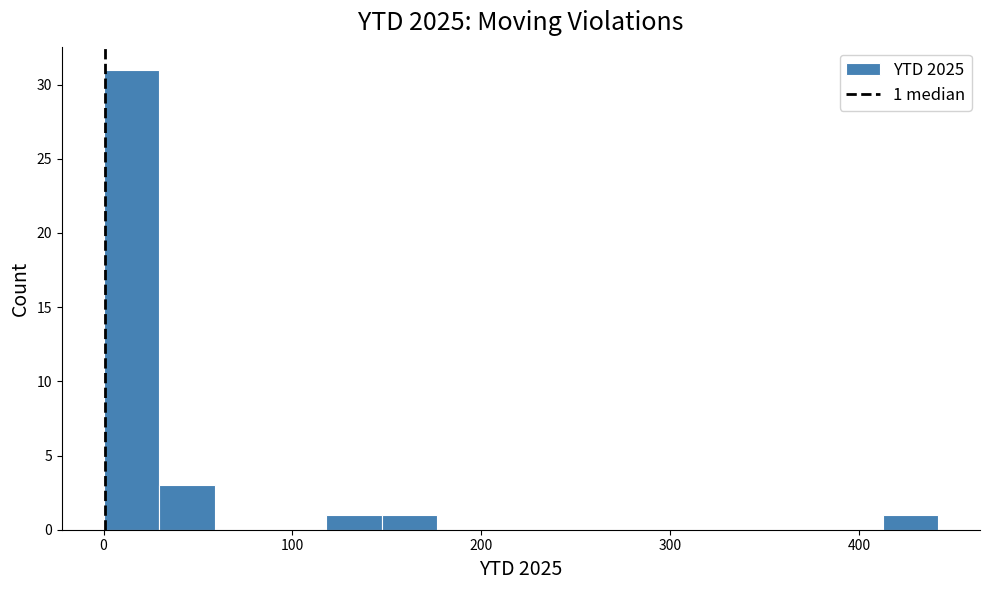

Read against the x-axis, roughly where is the centre of the tallest bar?

10